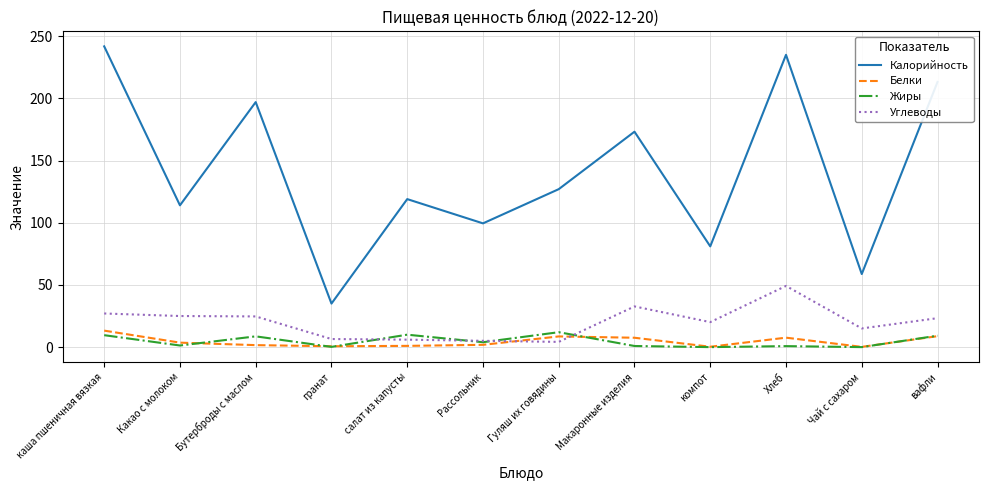

Is it true that Углеводы equals 39.8 at Какао с молоком?

False